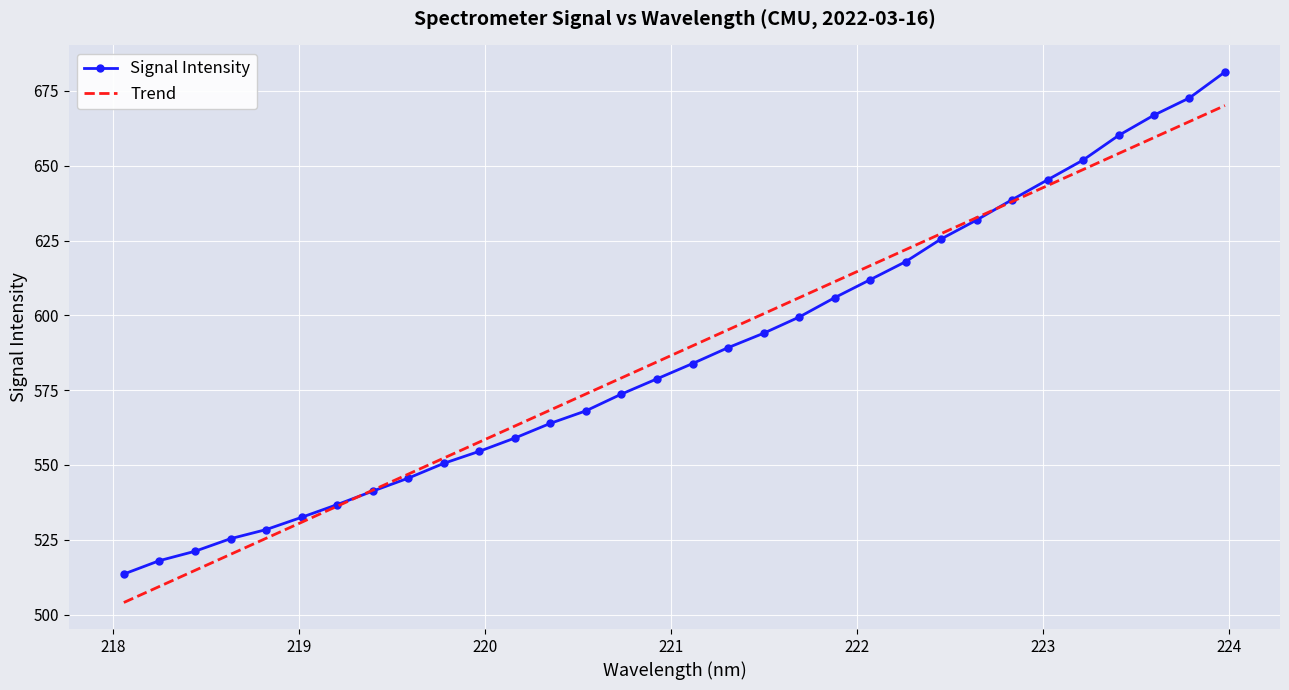

Which series has the largest range (max minus min)?

Signal Intensity